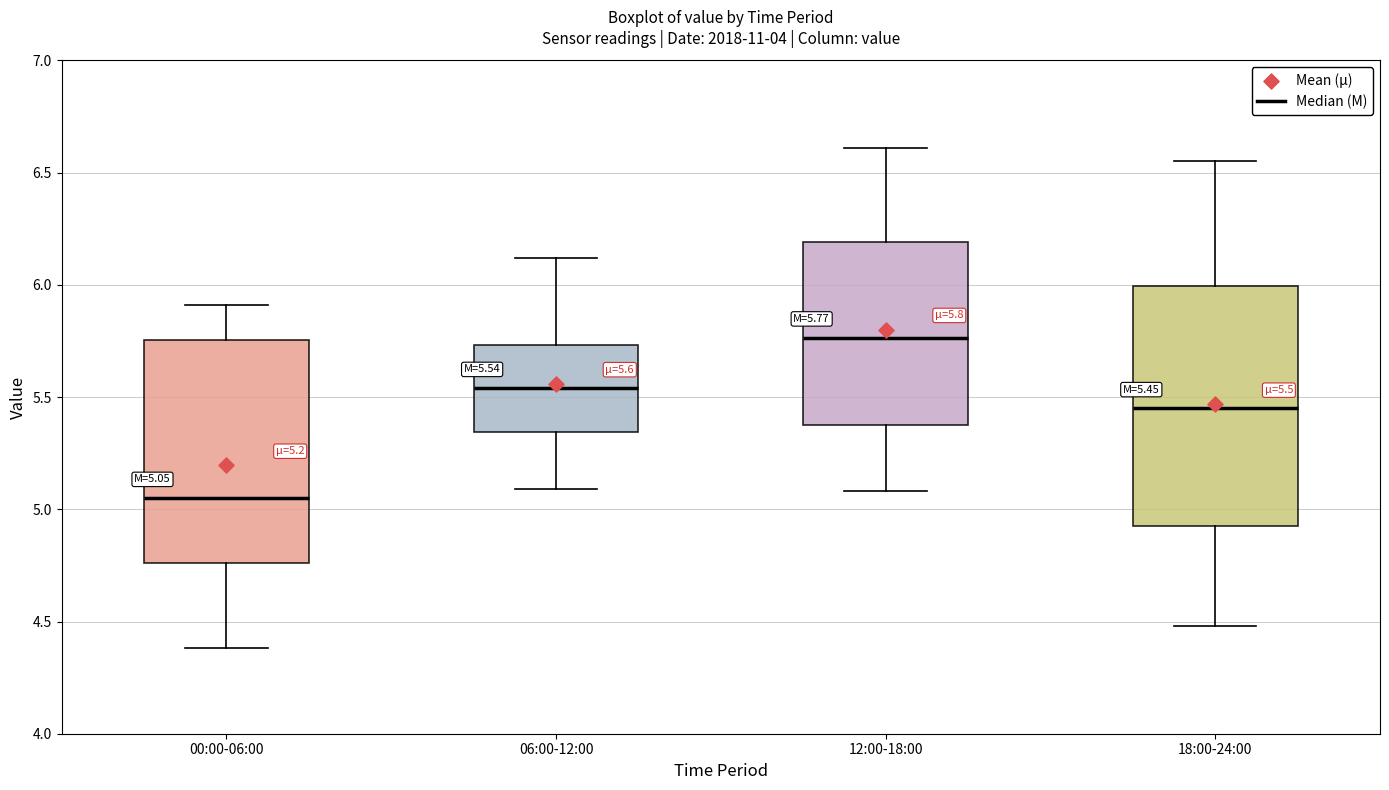

Which box has the highest median line?

12:00-18:00